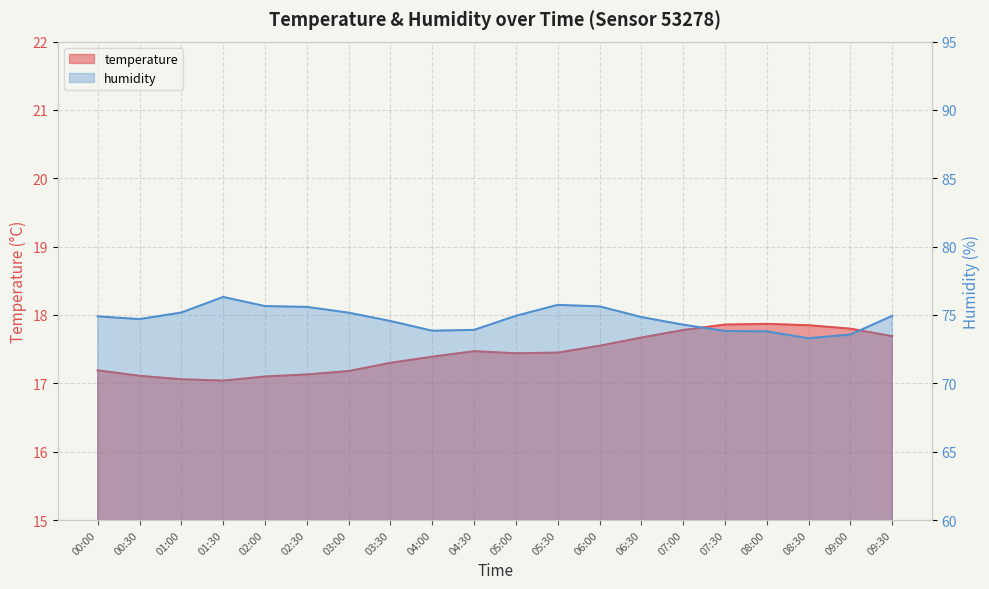

At which label does humidity first exceed 74?

00:00